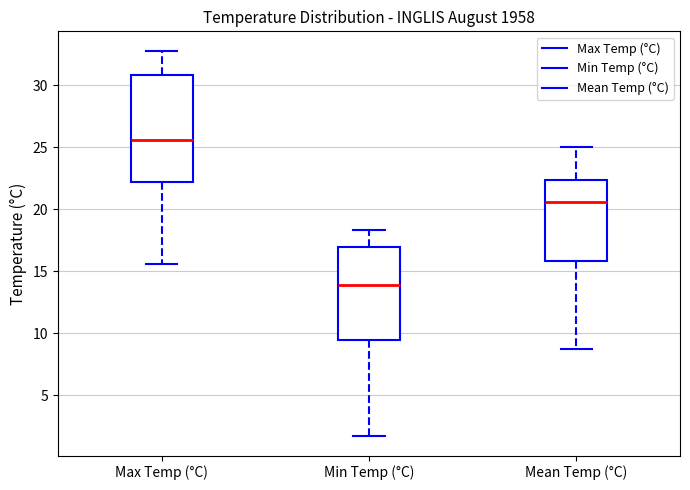

Where does the upper whisker of the box for Max Temp (°C) end on the y-axis? The values are not printed on the chart, so give them approximately, as read against the axis.

33.0